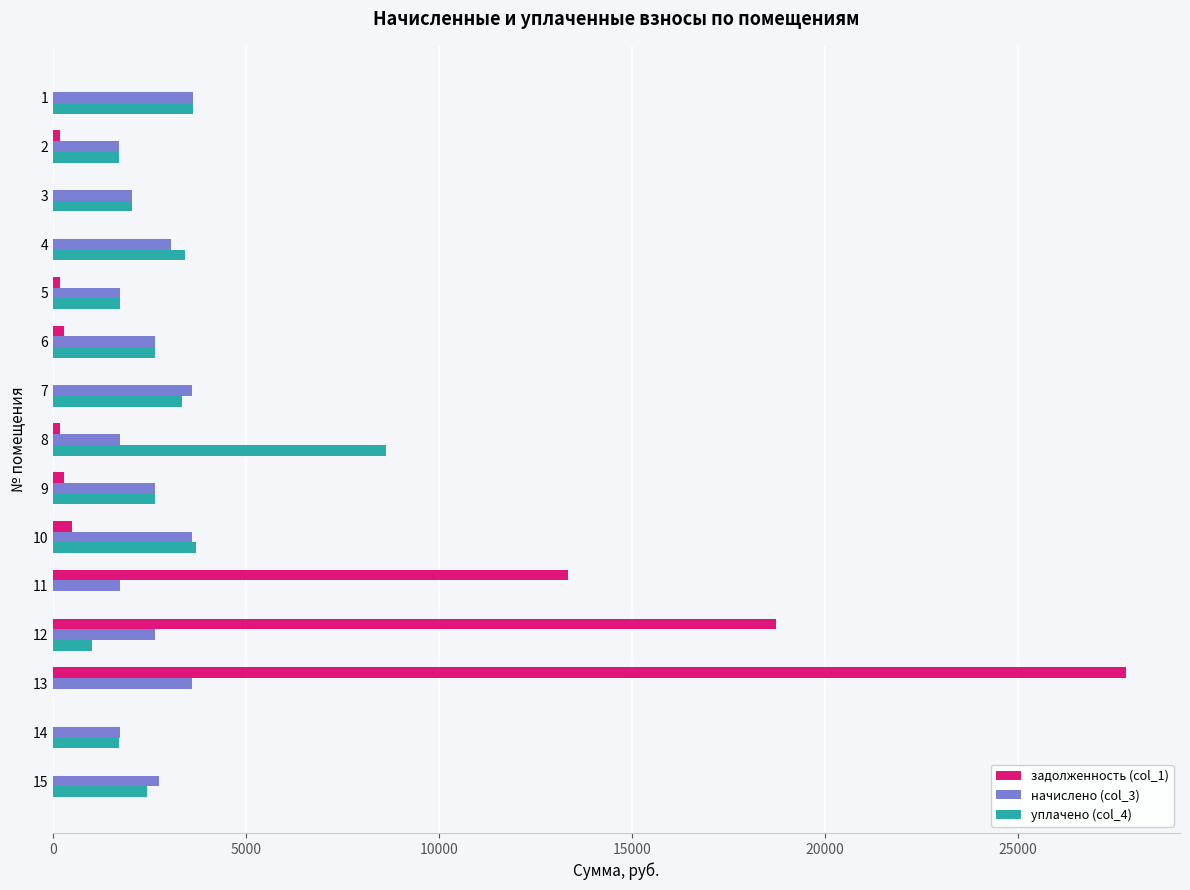

What is the sum of all задолженность (col_1) values?

61571.1